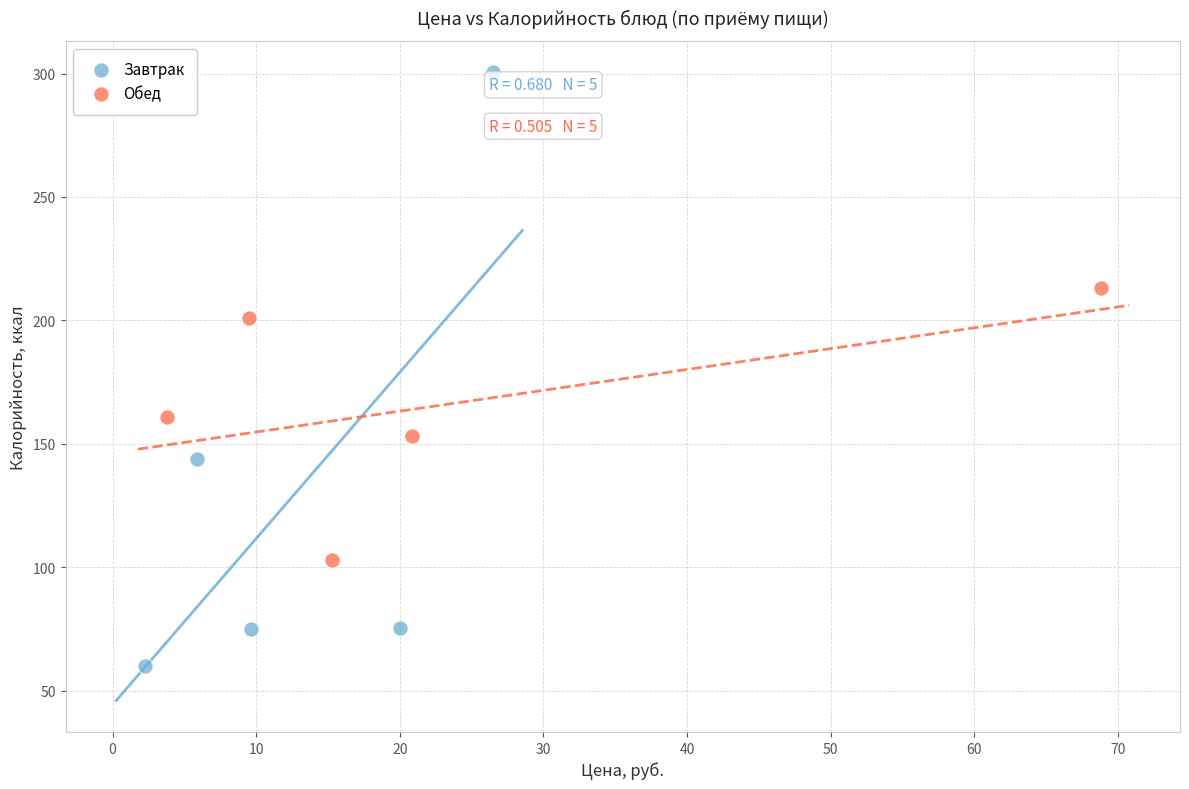

Which series contains the lowest Y value?

Завтрак